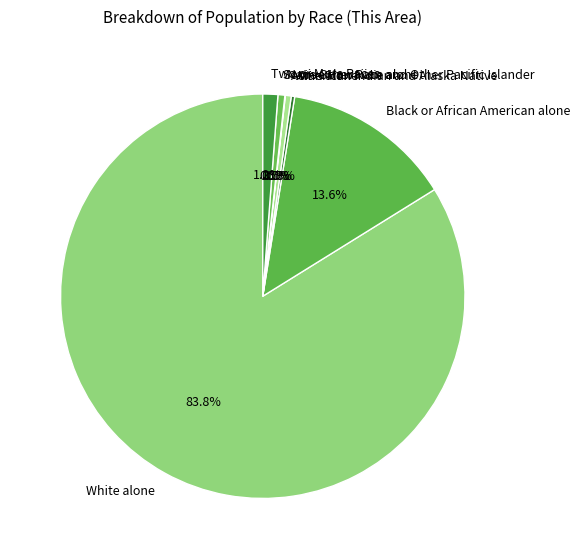

True or false: White alone accounts for 84% of the total.

True